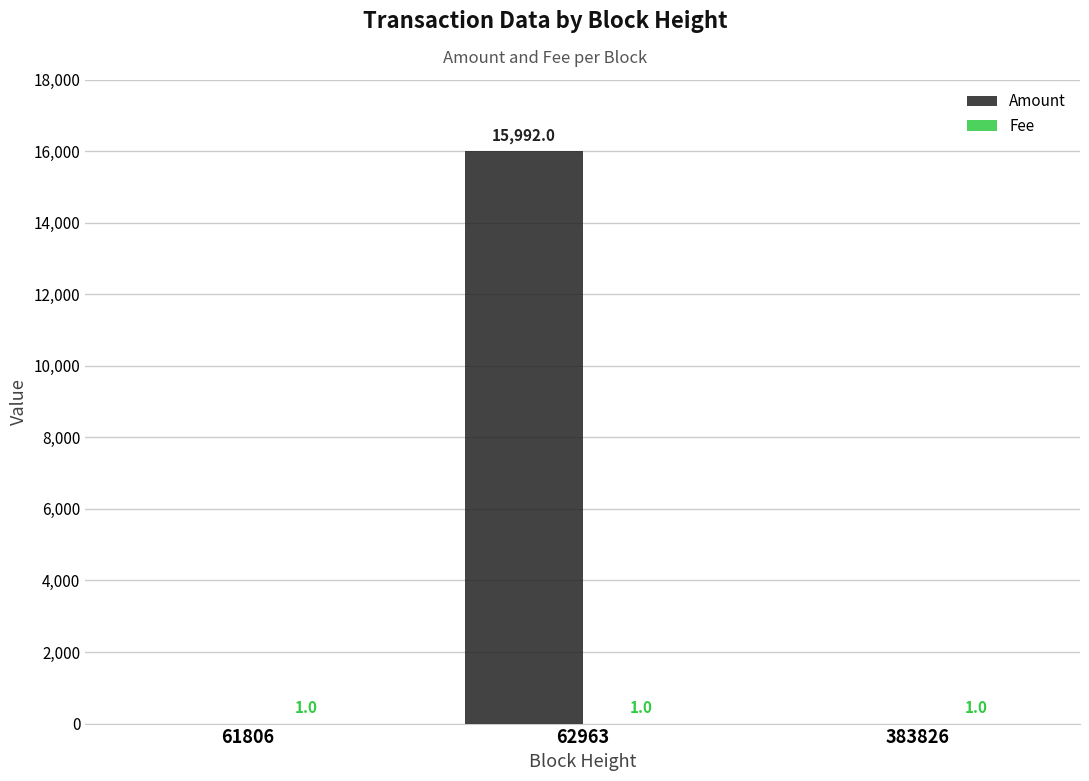

What is the sum of all Amount values?

15992